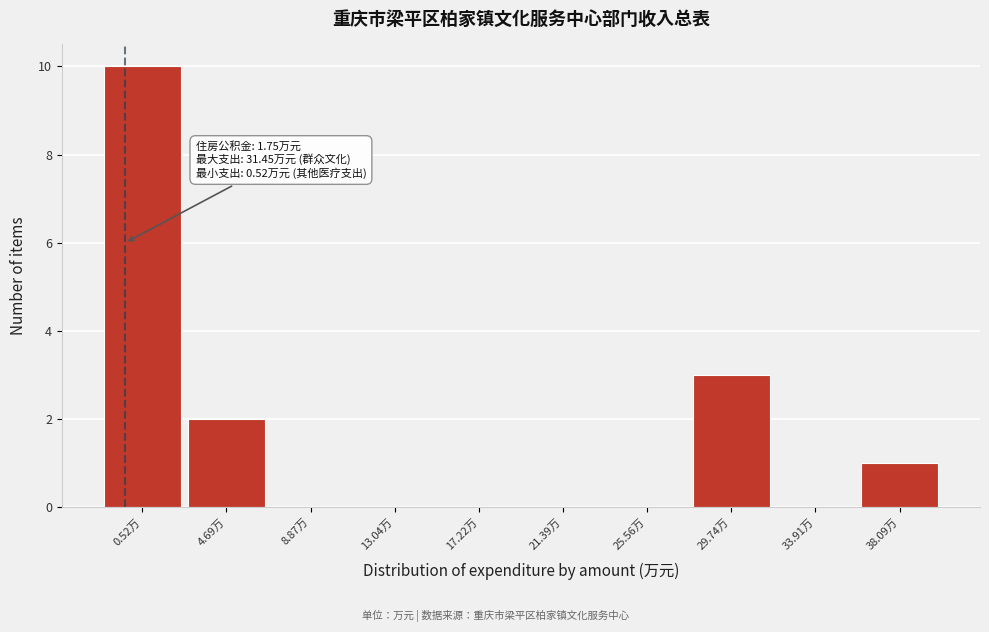

Reading left to right, what are all the values shown in this chart?

0.52万=10	4.69万=2	8.87万=0	13.04万=0	17.22万=0	21.39万=0	25.56万=0	29.74万=3	33.91万=0	38.09万=1